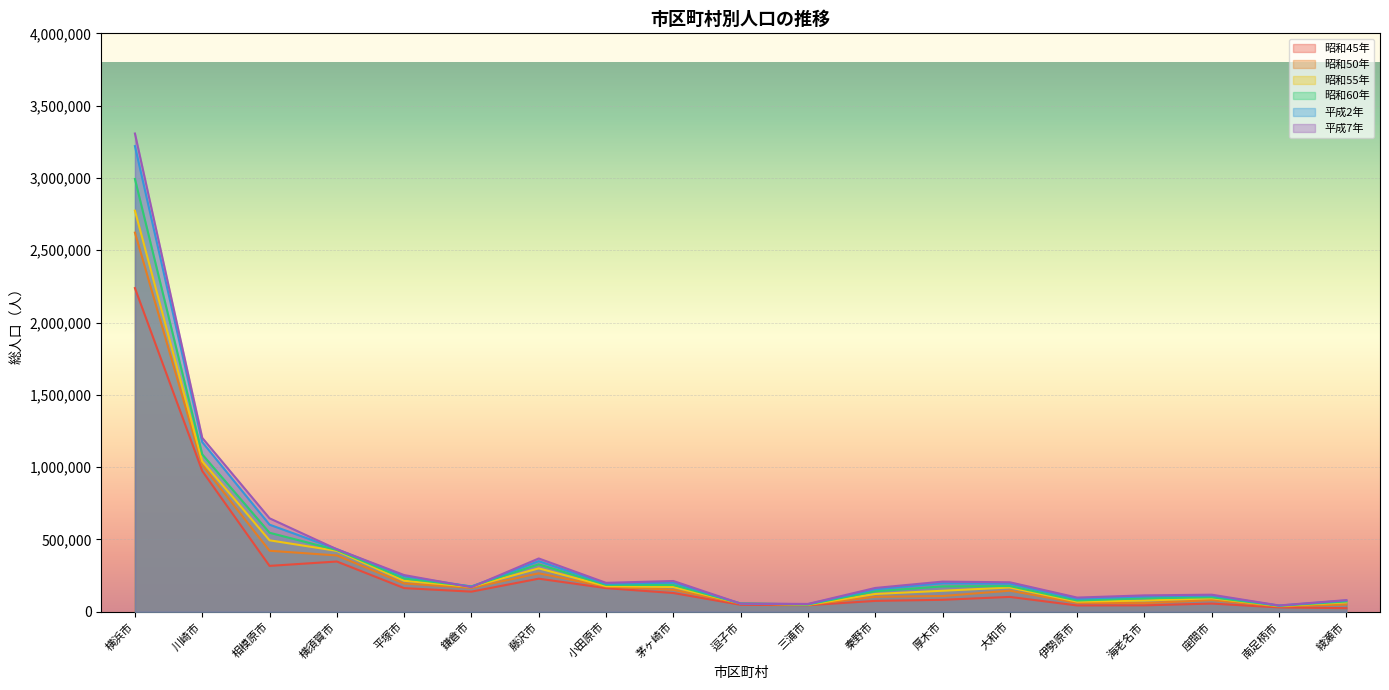

In 昭和55年, how many points are higher than both neighbors (excluding endpoints)?

3